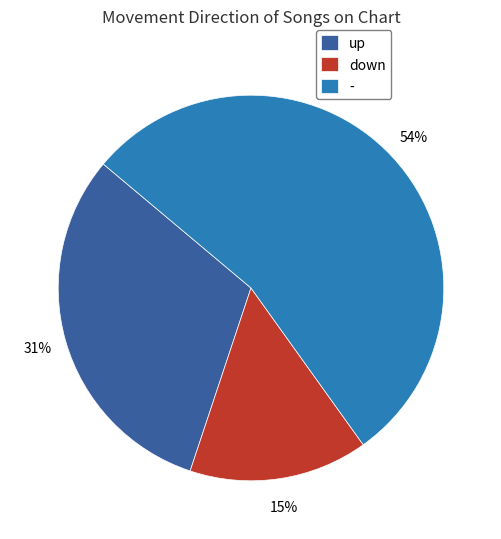

Does up represent more than half of the total?

No